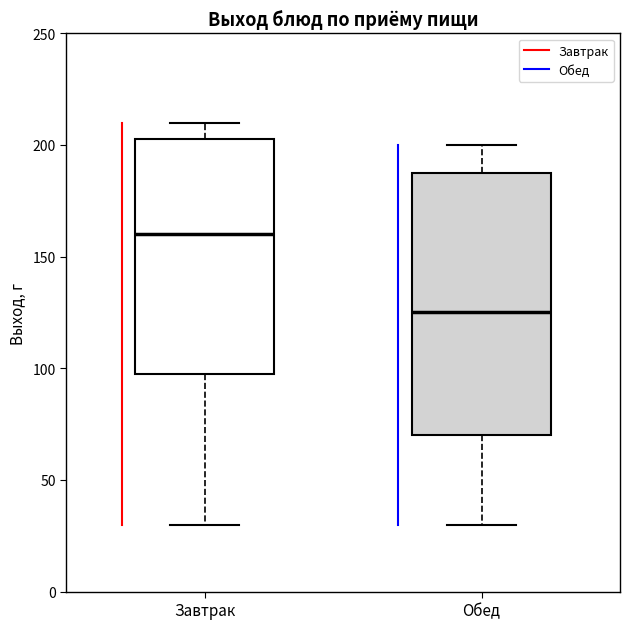

Which box's median line is the highest?

Завтрак